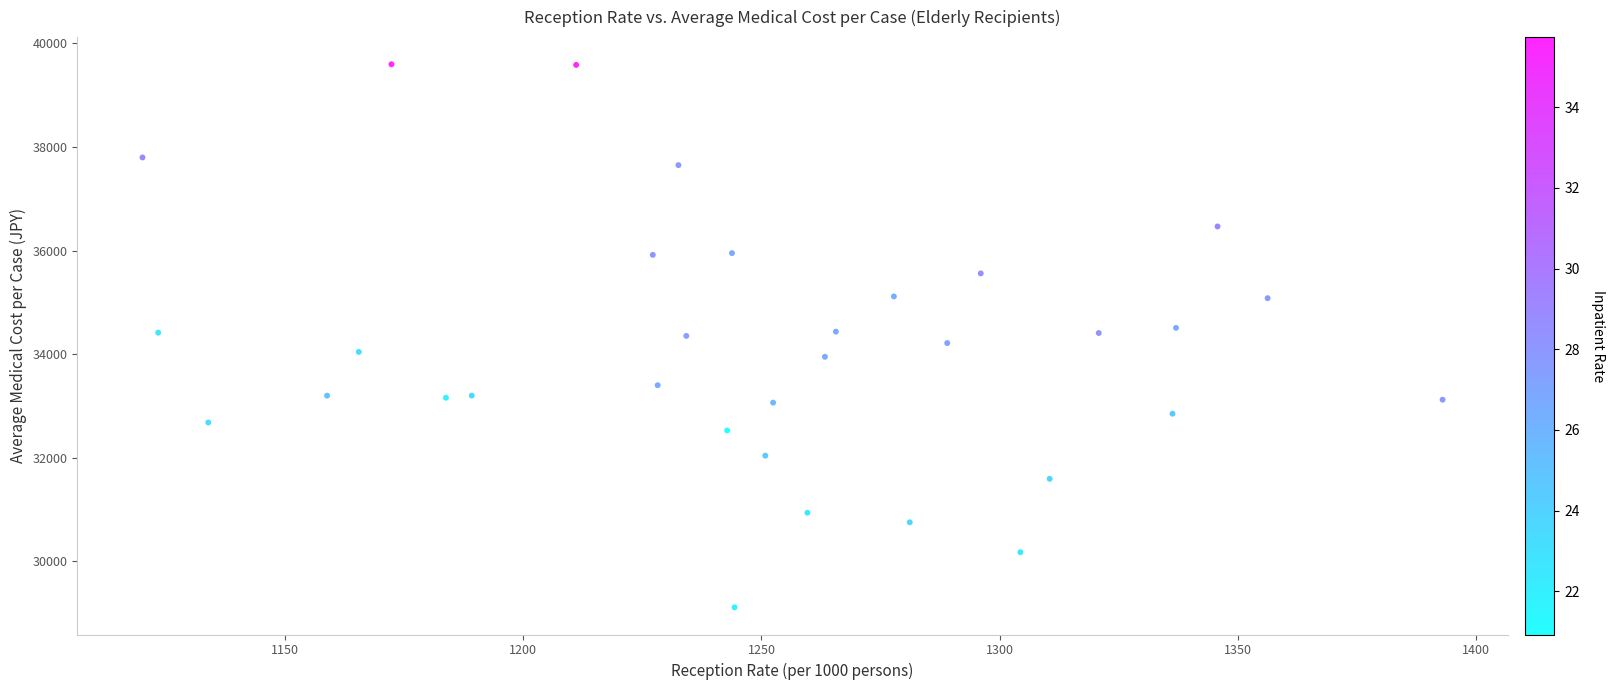

What is the range of X values (max minus min)?

272.9